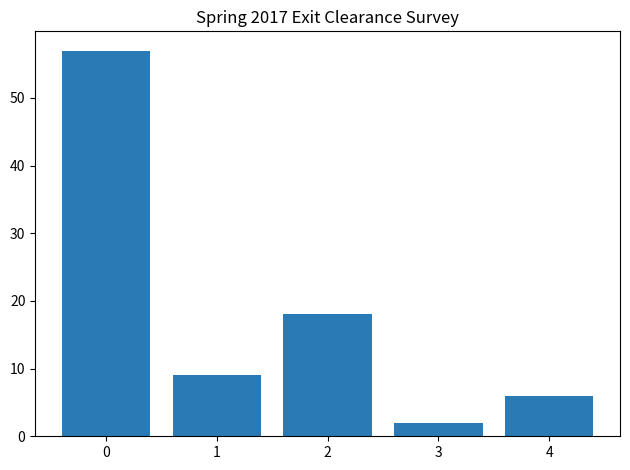

At which label is the value closest to 29?

2